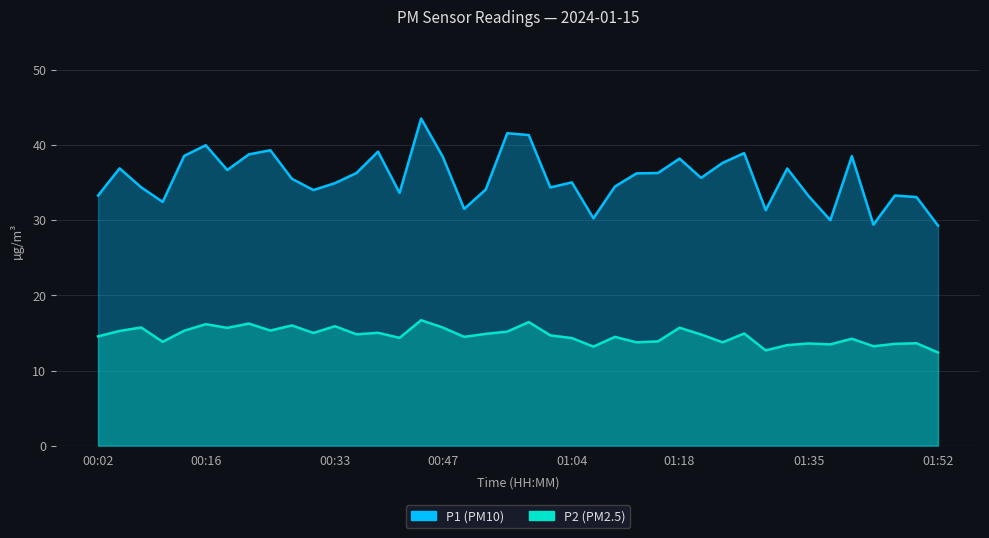

How many series are shown in this chart?

2